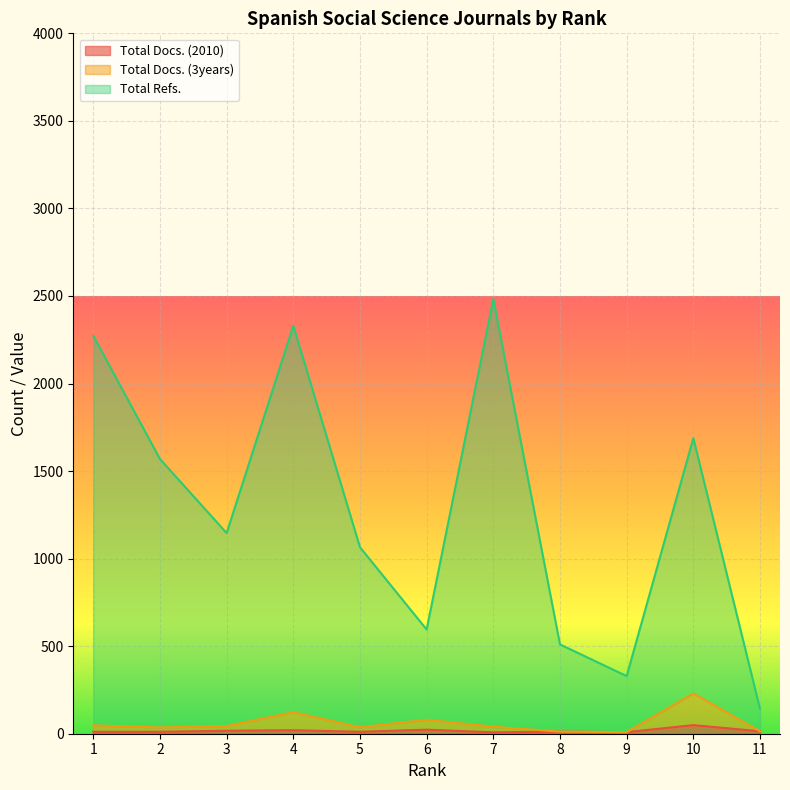

Is it true that Total Docs. (2010) equals 29 at 4?

False